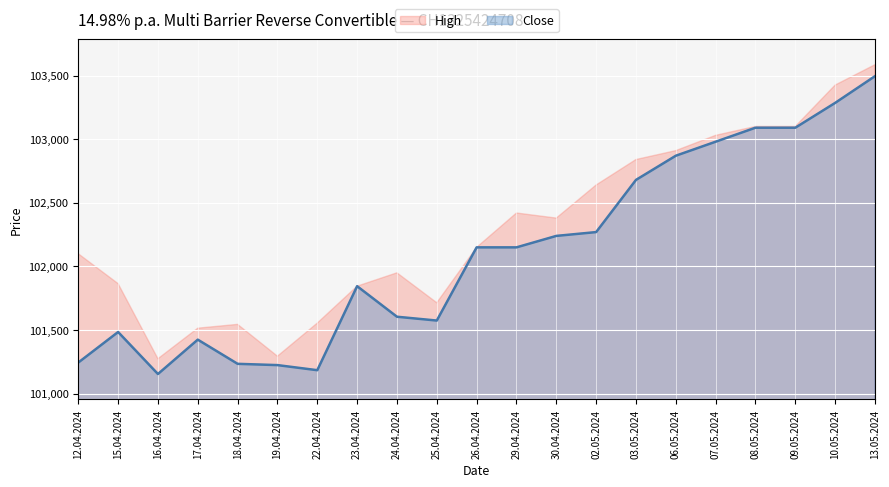

True or false: Close and High intersect in this chart.

False